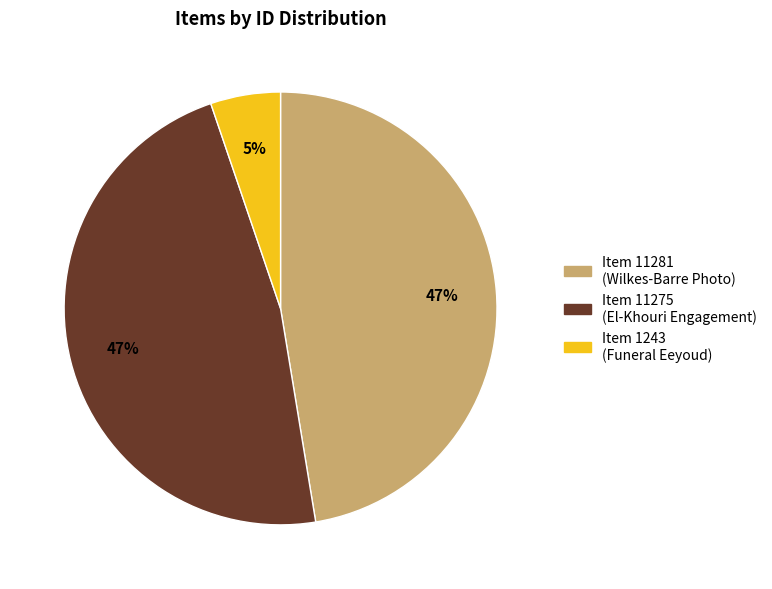

Is there a majority slice in this chart?

No